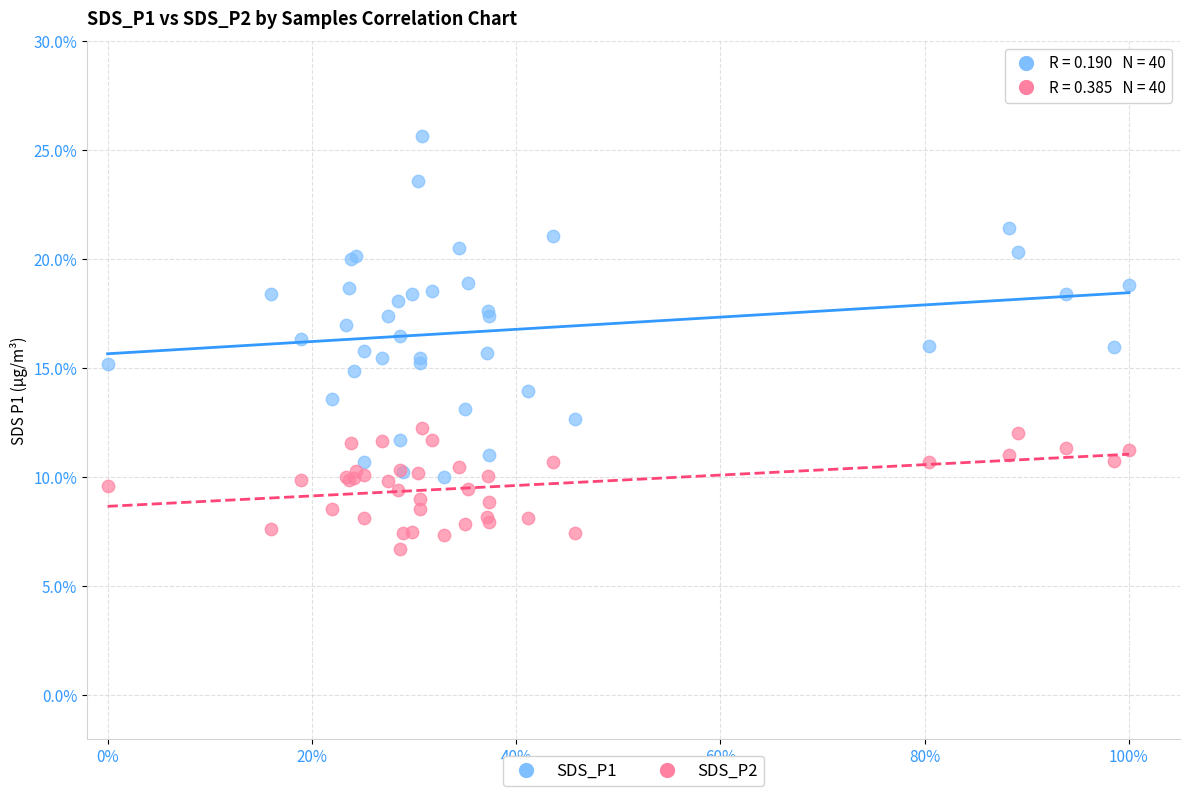

Which series contains the lowest Y value?

SDS_P2